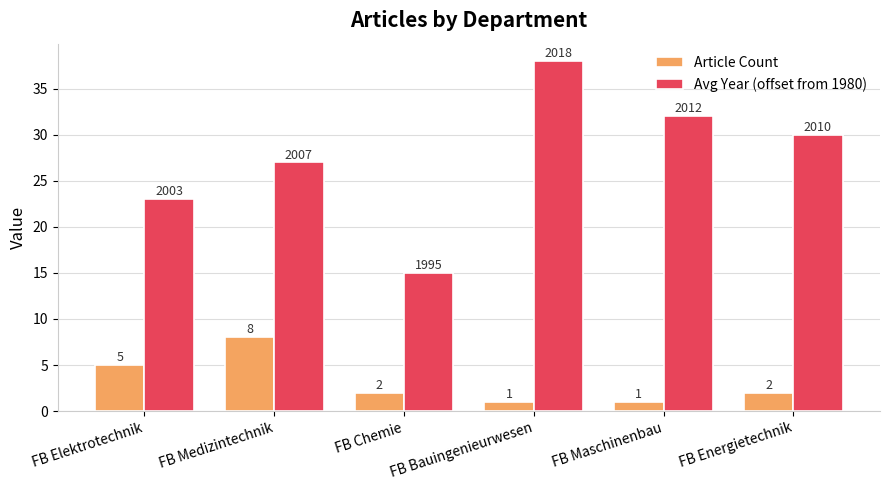

Is the value of Avg Year (offset from 1980) at FB Energietechnik greater than the value of Article Count at FB Energietechnik?

Yes